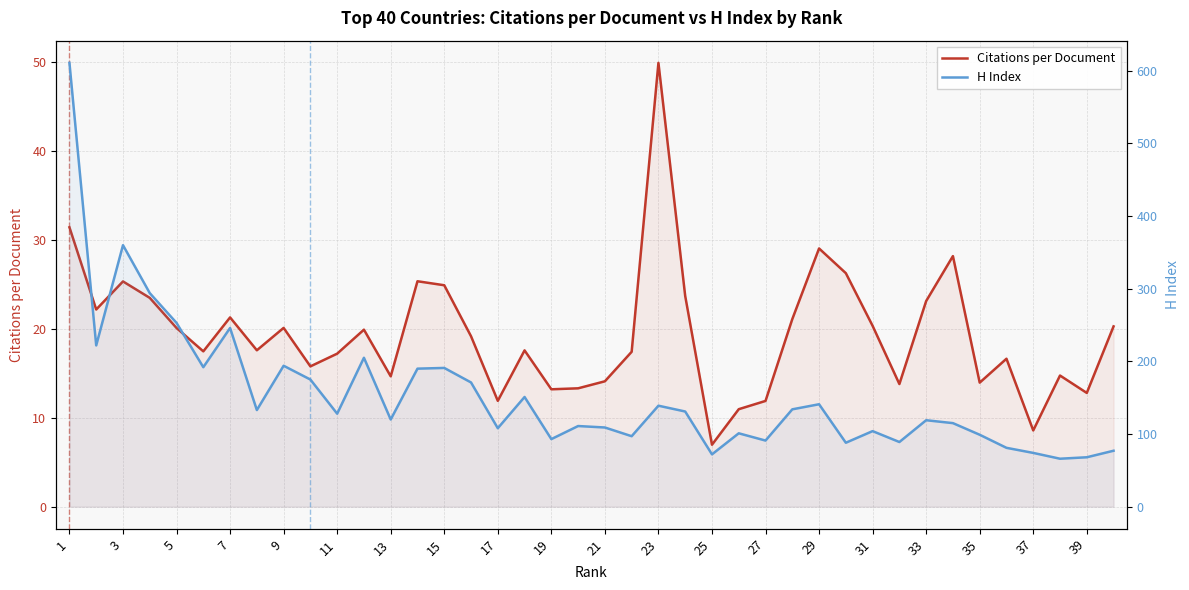

At how many categories does at least one series exceed 95?

30